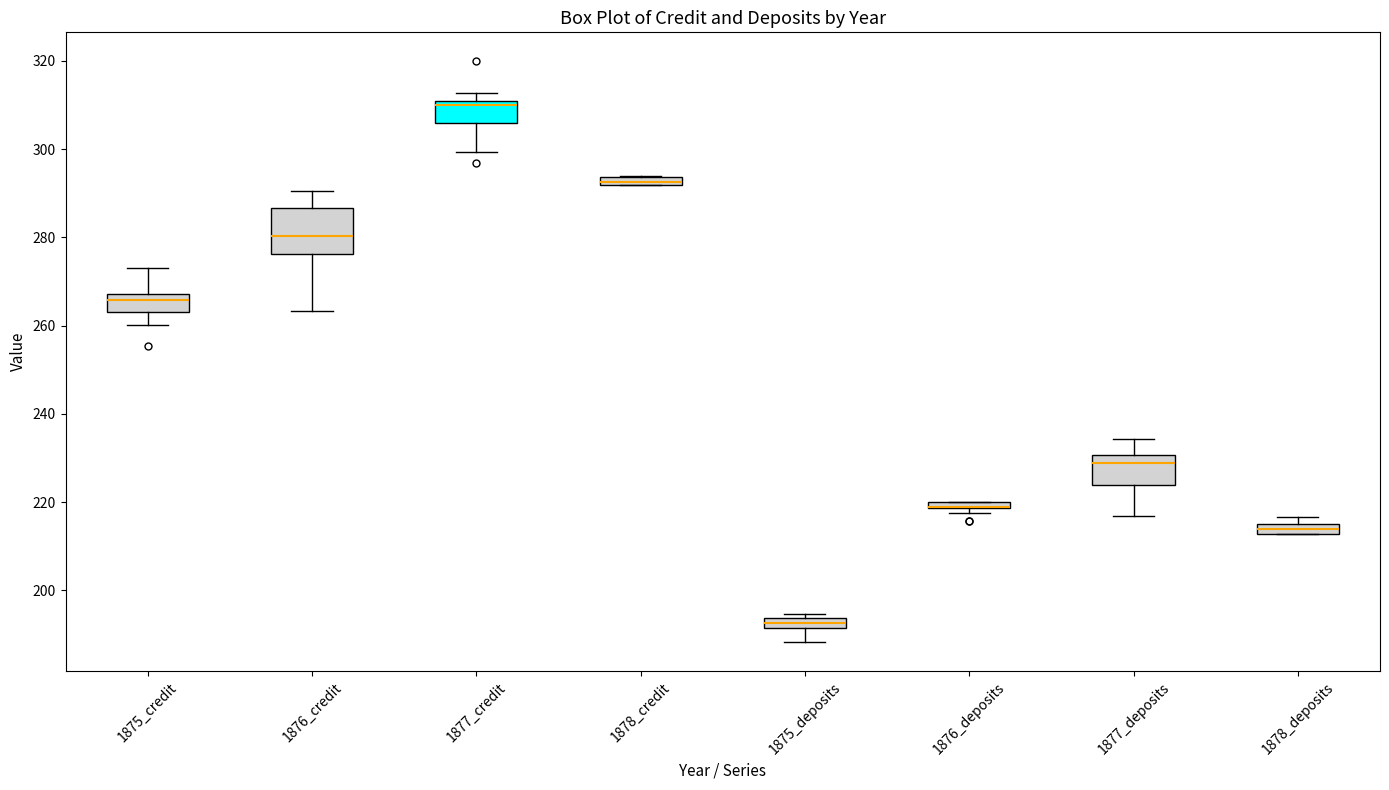

Where does the upper whisker of the box for 1877_deposits end on the y-axis? The values are not printed on the chart, so give them approximately, as read against the axis.

234